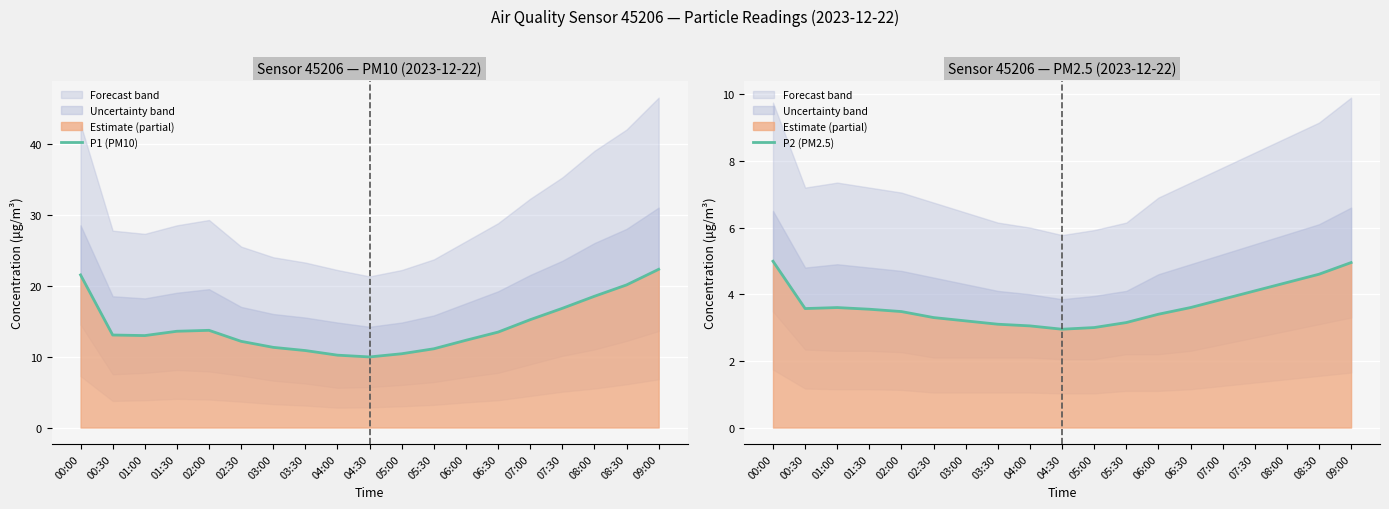

How many values in the P2 (PM2.5) series are below 3?

1